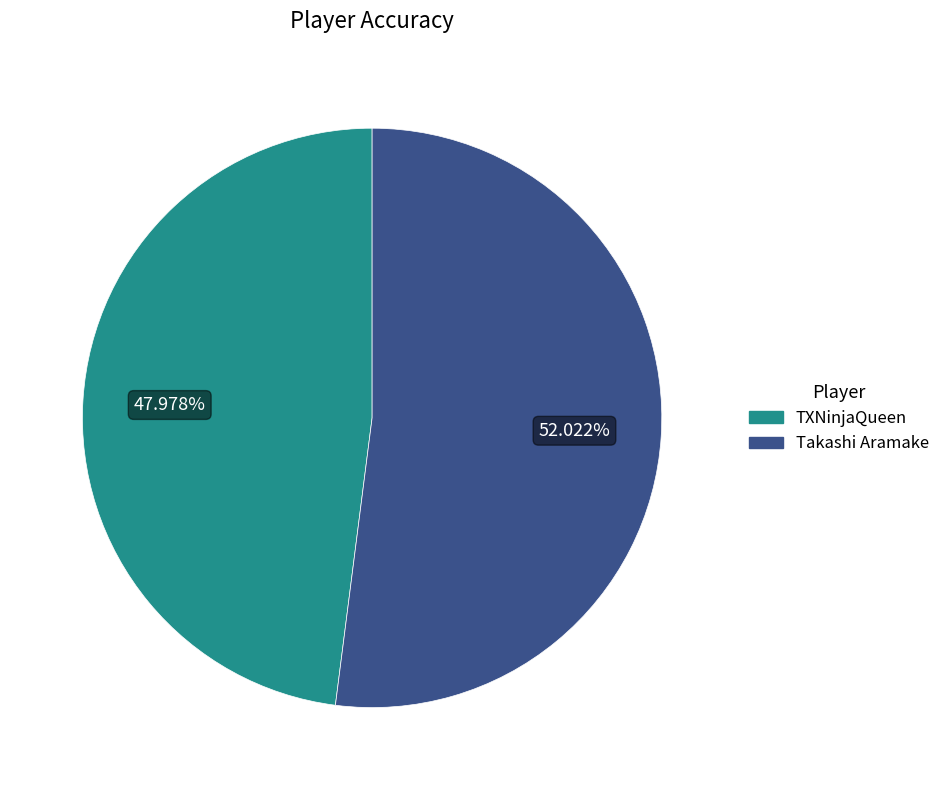

Count the number of slices in the pie.

2